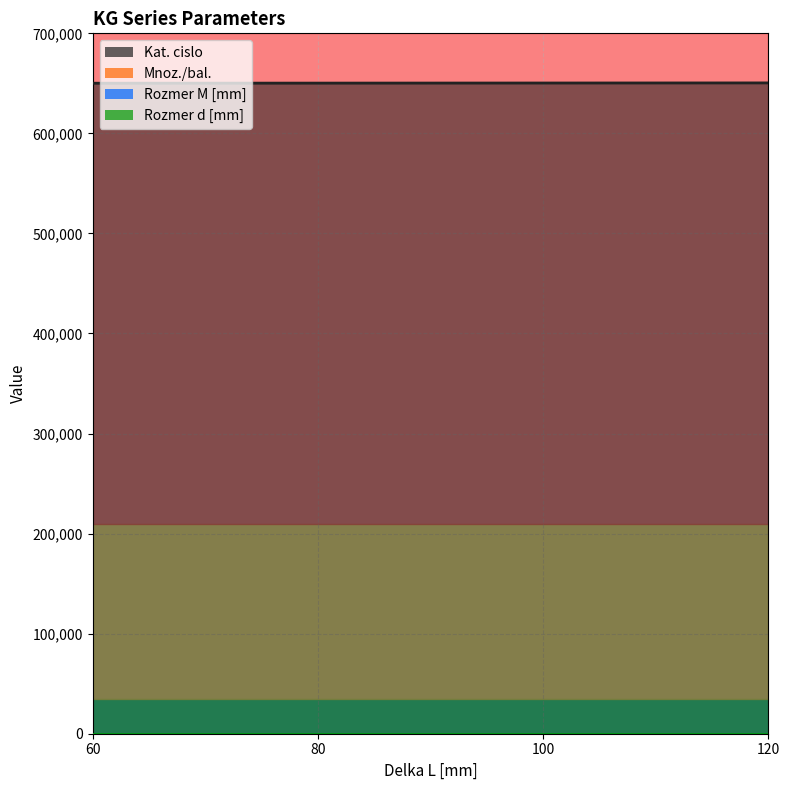

What is the difference between the highest and lowest values at 120?

650448